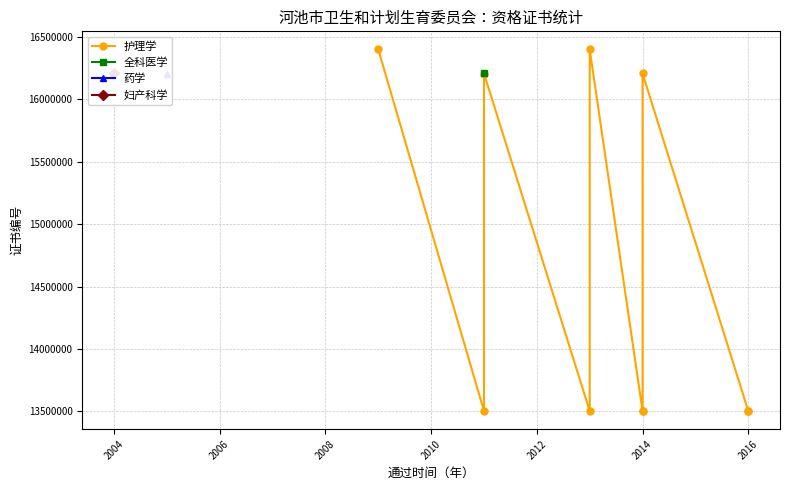

How many points are higher than both their immediate neighbors (excluding endpoints)?

3